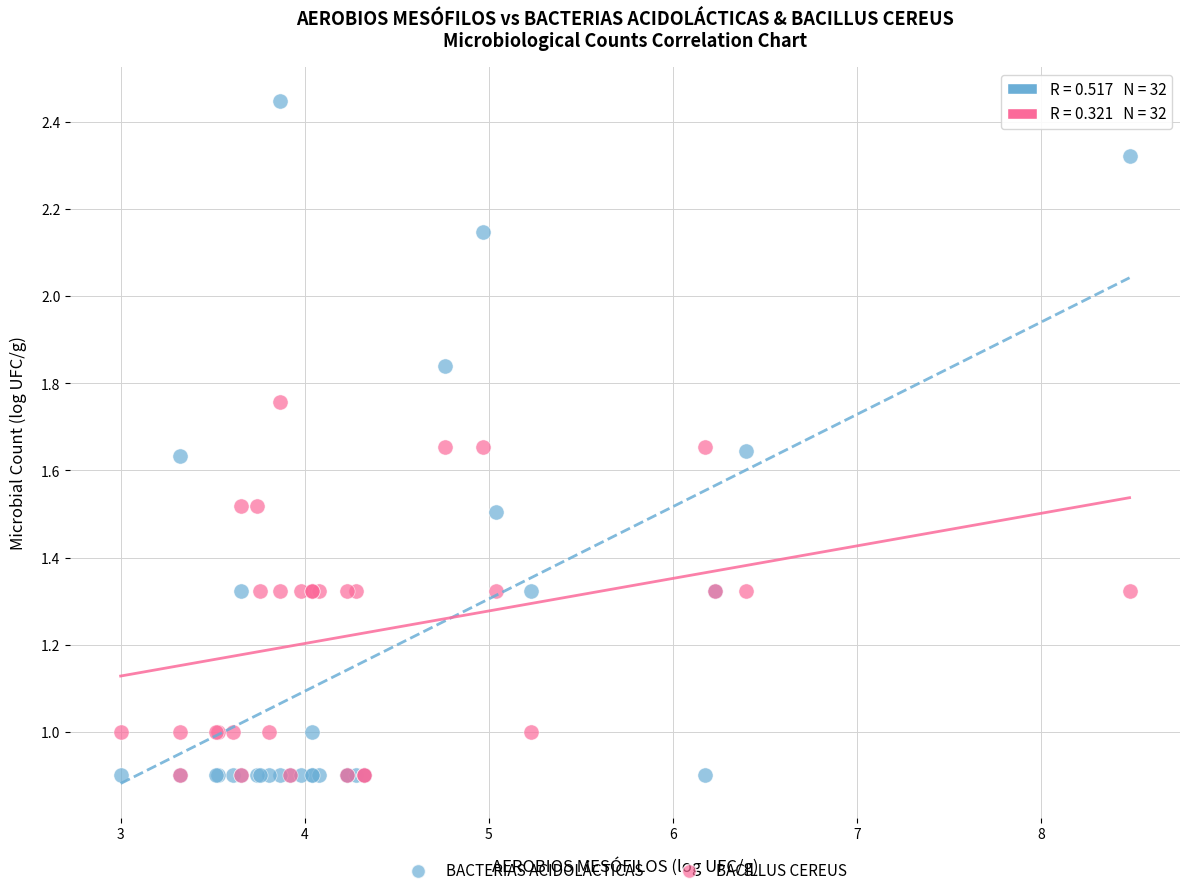

What are all the series names shown in the legend?

BACTERIAS ACIDOLÁCTICAS, BACILLUS CEREUS